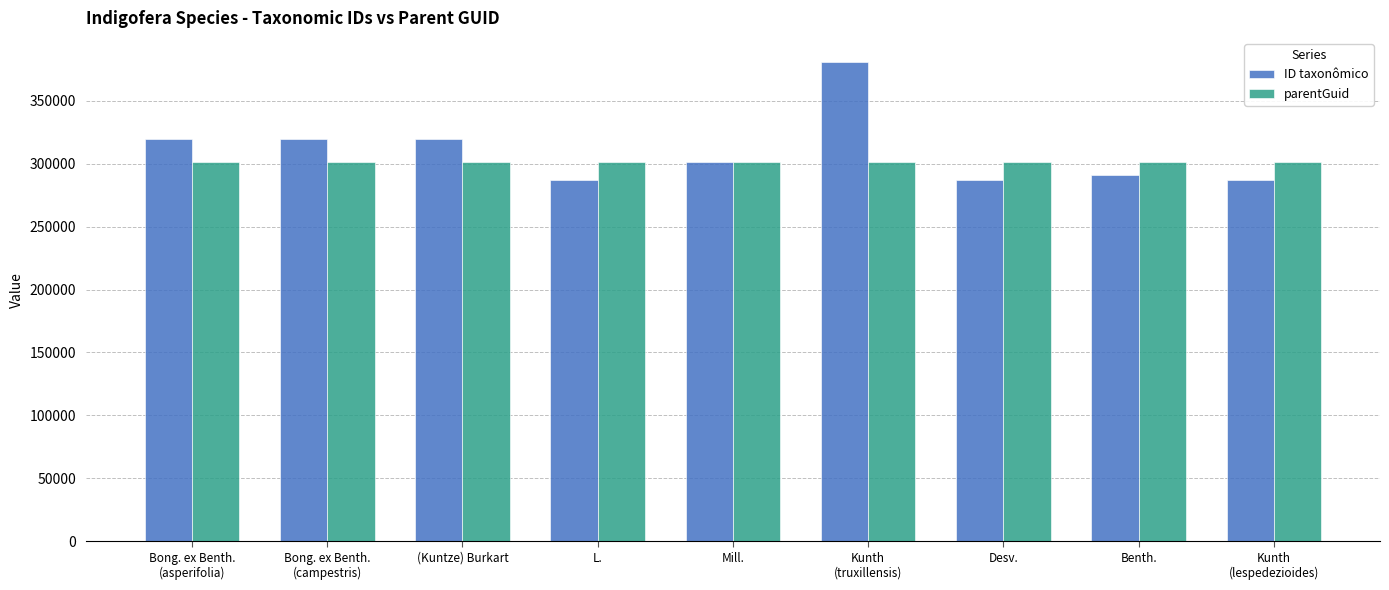

What is the minimum value for parentGuid?

301541